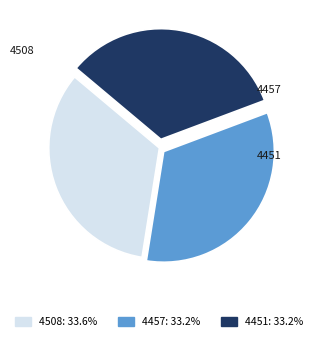

Is there any slice that represents more than half of the pie?

No